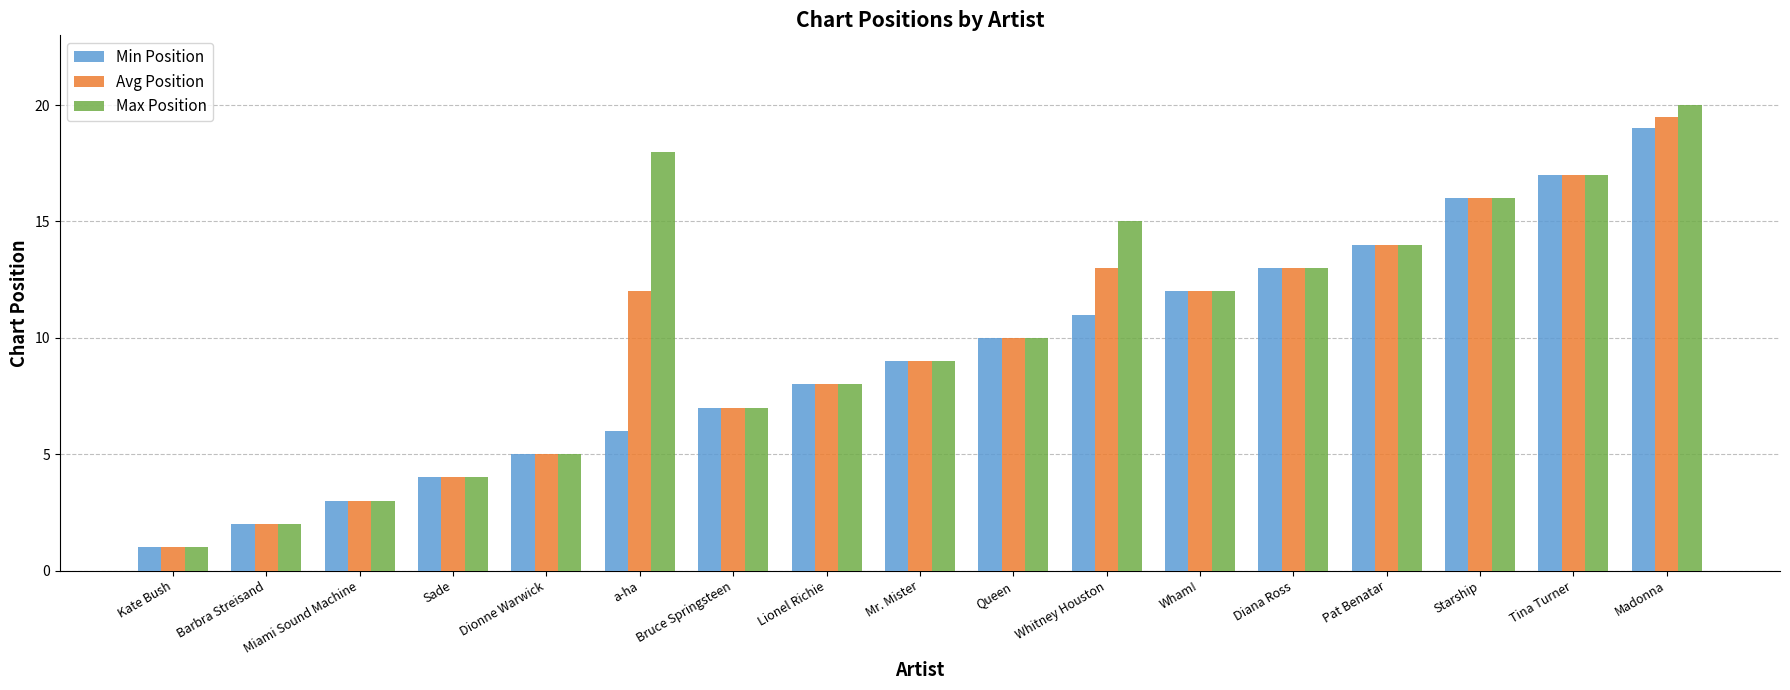

At which category is the sum across all series the highest?

Madonna